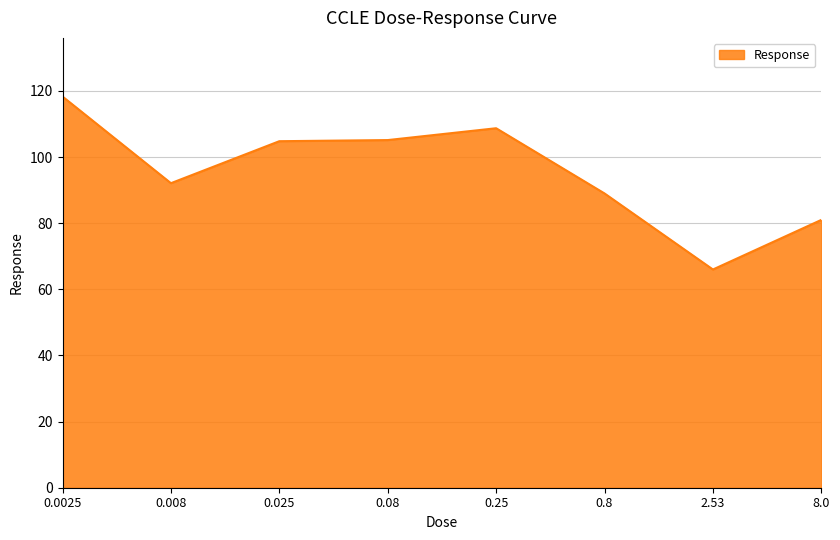

The value at 2.53 is 66.0. True or false?

True